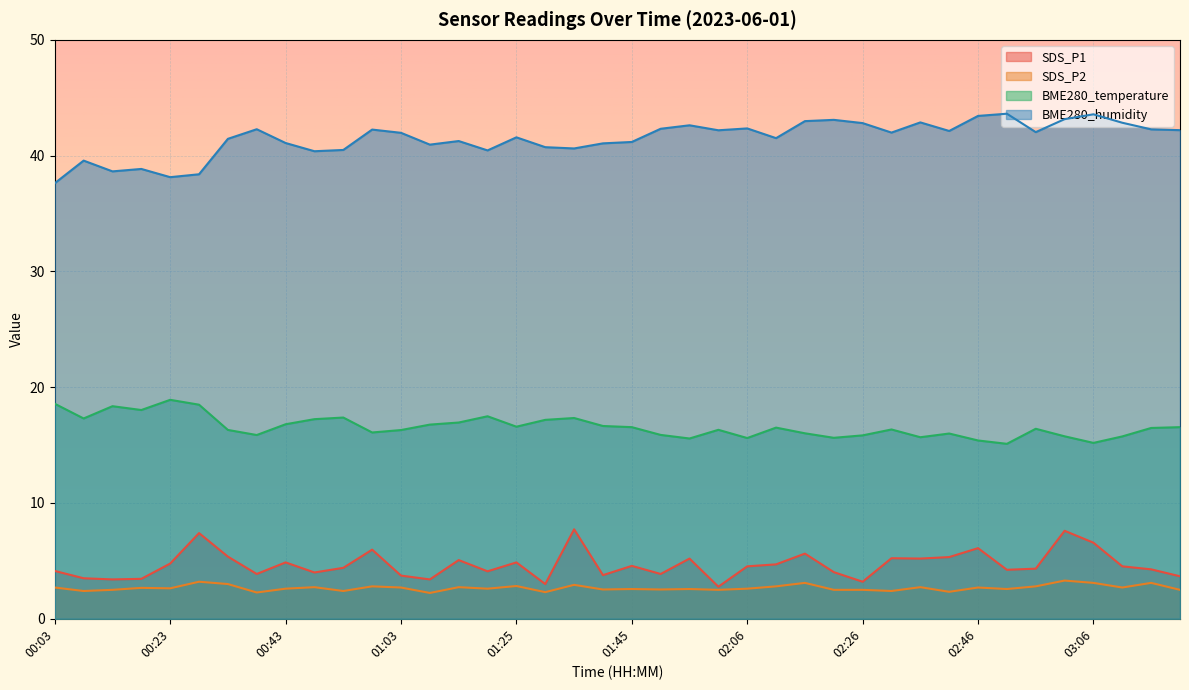

How many data points in BME280_temperature are above 16?

27